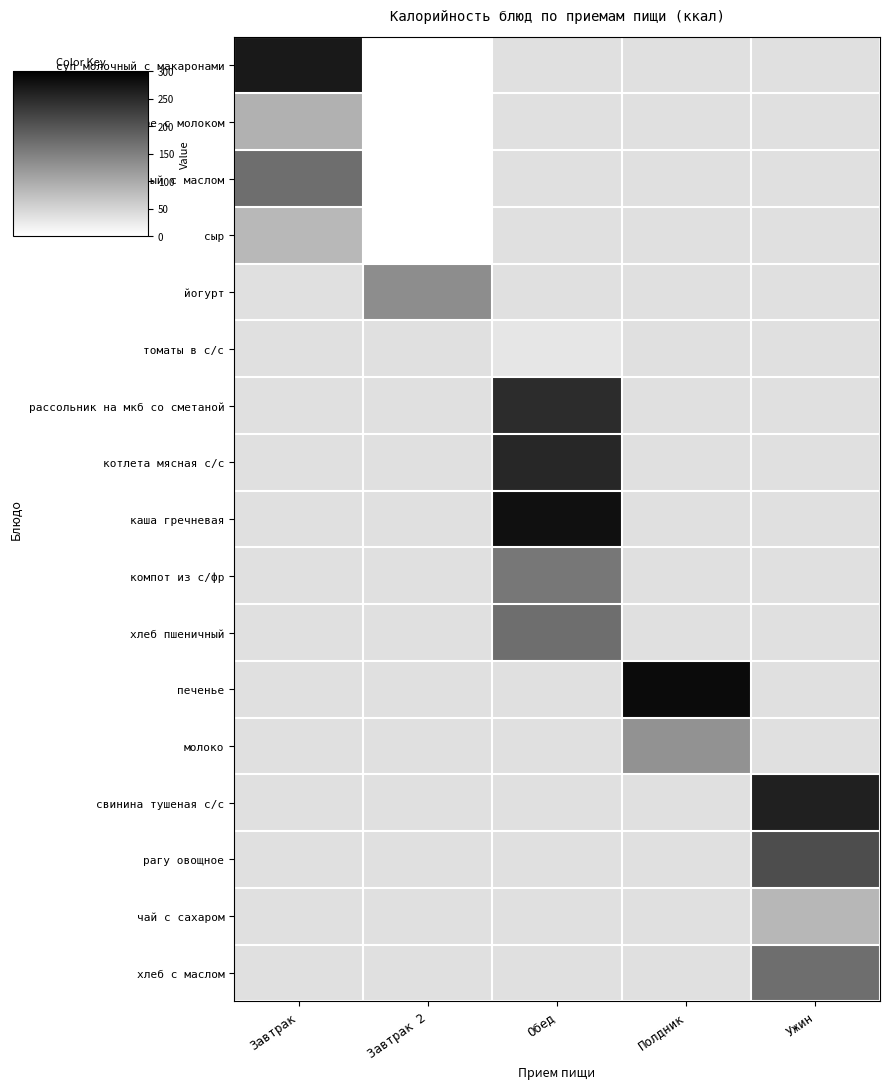

List the series in order of their peak value, highest first.

суп молочный с макаронами, хлеб пшеничный с маслом, сыр, йогурт, томаты в с/с, рассольник на мкб со сметаной, котлета мясная с/с, каша гречневая, компот из с/фр, хлеб пшеничный, печенье, молоко, свинина тушеная с/с, рагу овощное, чай с сахаром, хлеб с маслом, кофе с молоком